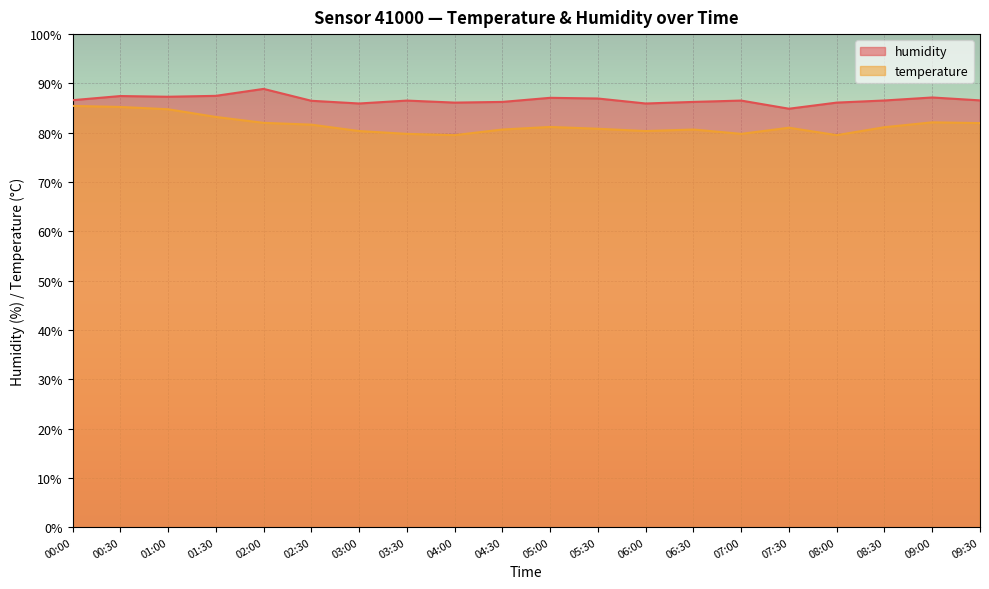

Where does the temperature series first go above 81?

00:00